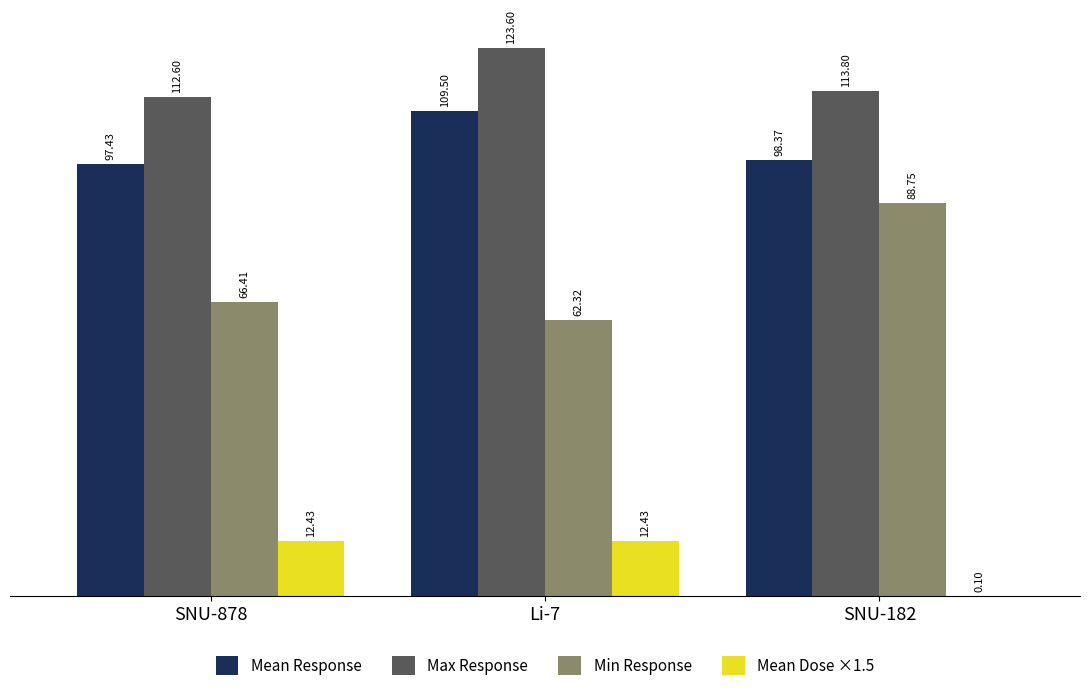

What is the total value across all series at SNU-182?

301.0